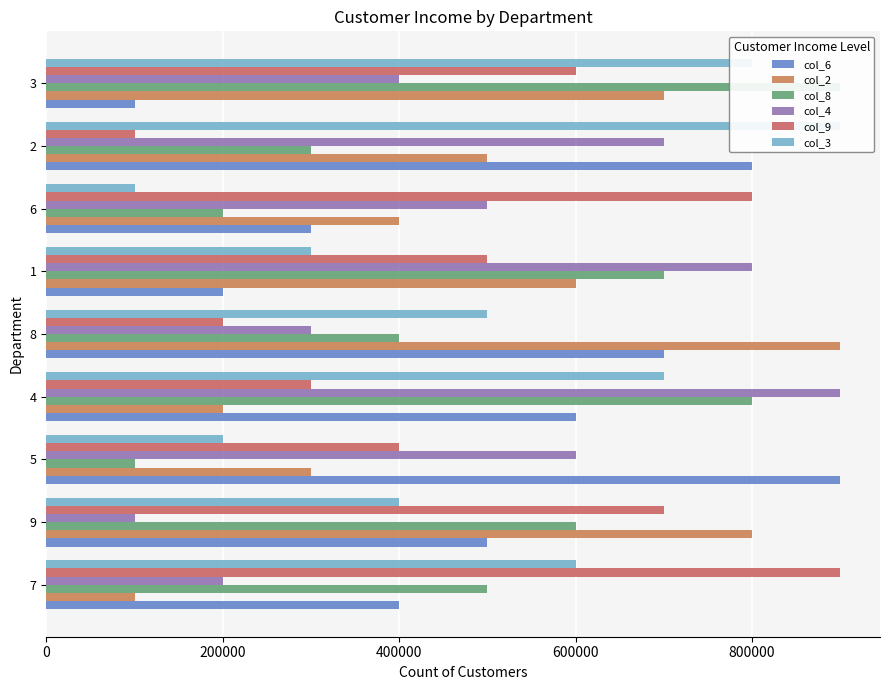

What is the minimum value for col_4?

100000